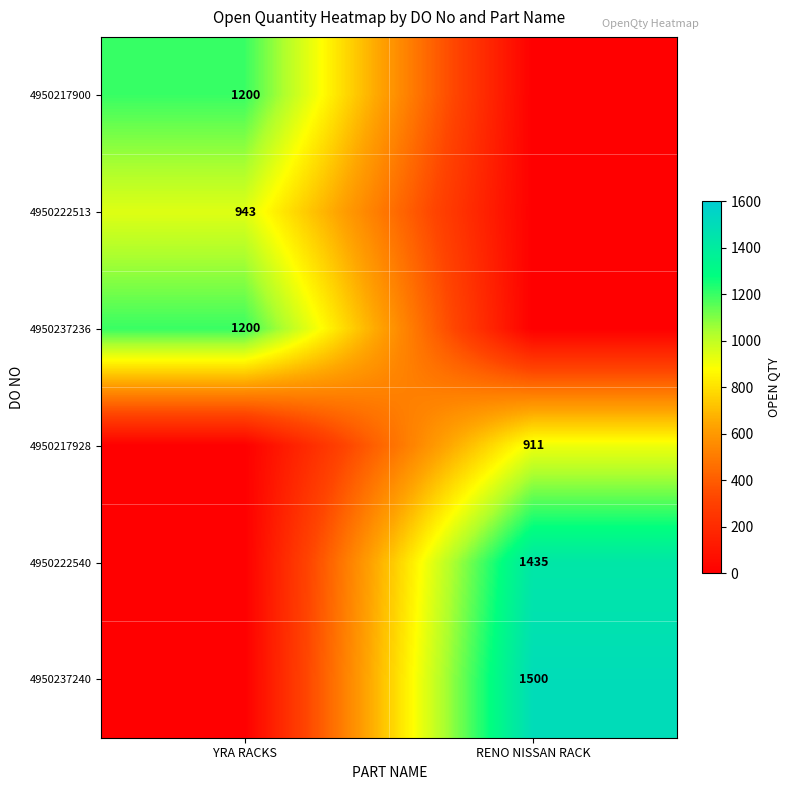

The 4950237236 series shows 302 at YRA RACKS. True or false?

False